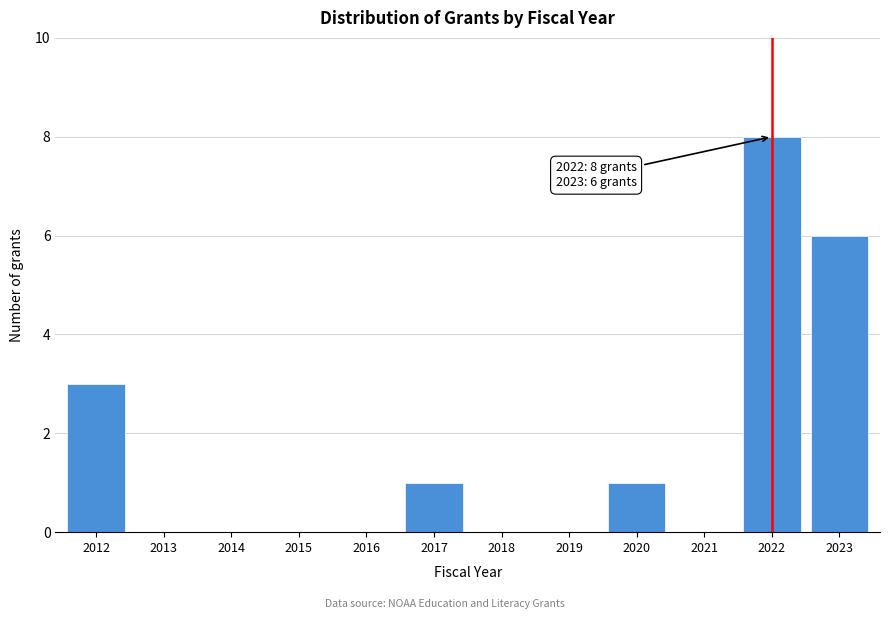

Reading left to right, what are all the values shown in this chart?

2012=3	2013=0	2014=0	2015=0	2016=0	2017=1	2018=0	2019=0	2020=1	2021=0	2022=8	2023=6